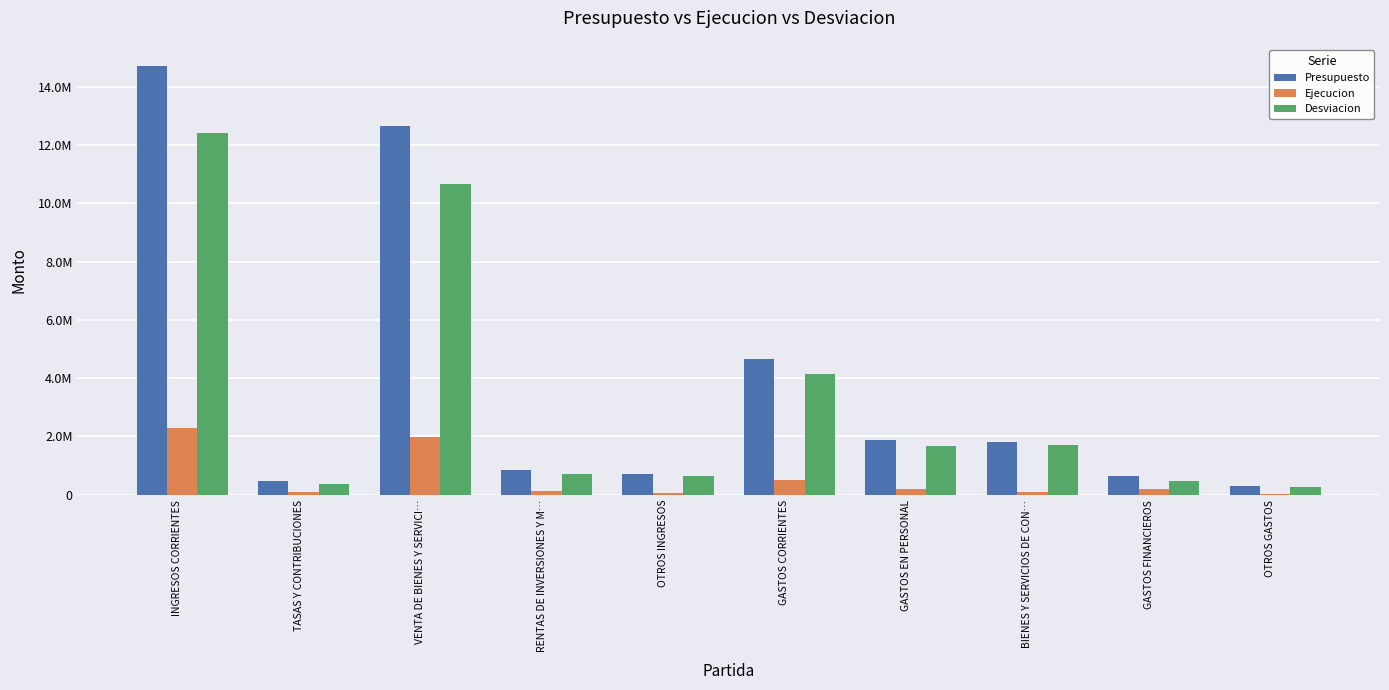

At which category is the sum across all series the highest?

INGRESOS CORRIENTES